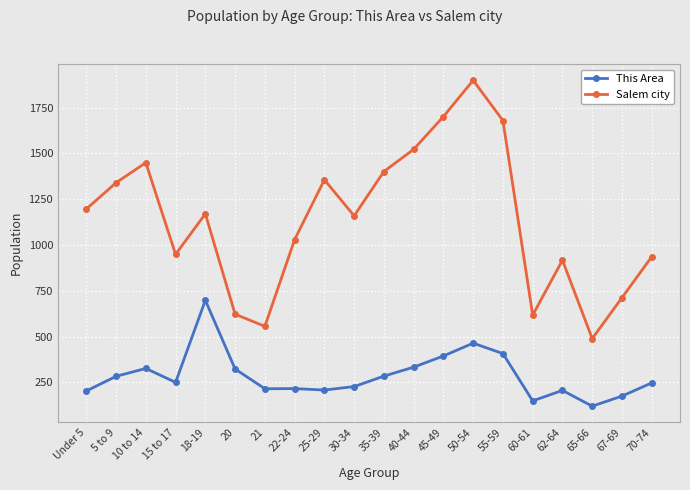

What position from the right is 60-61?

5